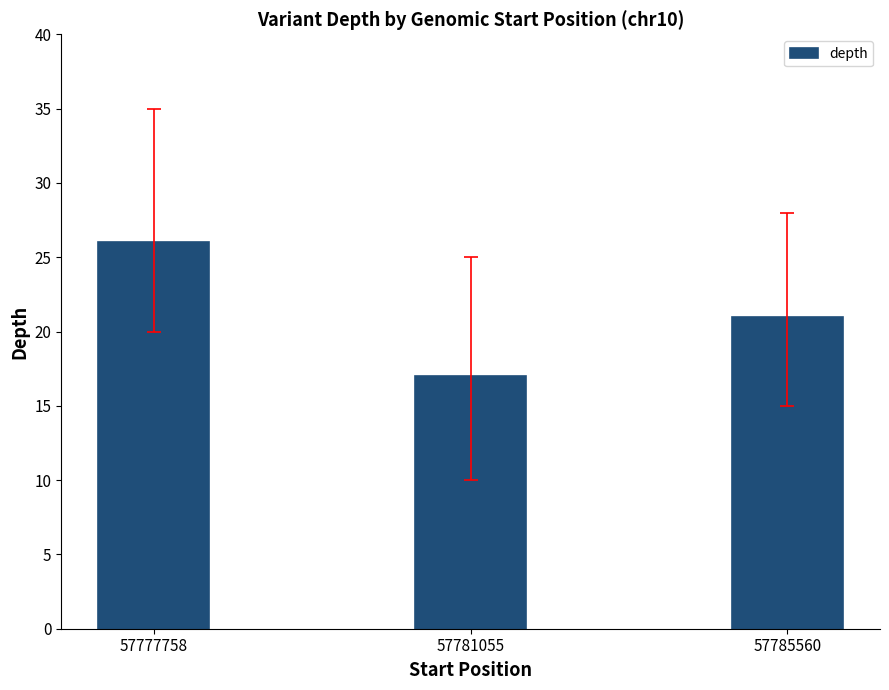

Reading left to right, what are all the values shown in this chart?

57777758=26	57781055=17	57785560=21